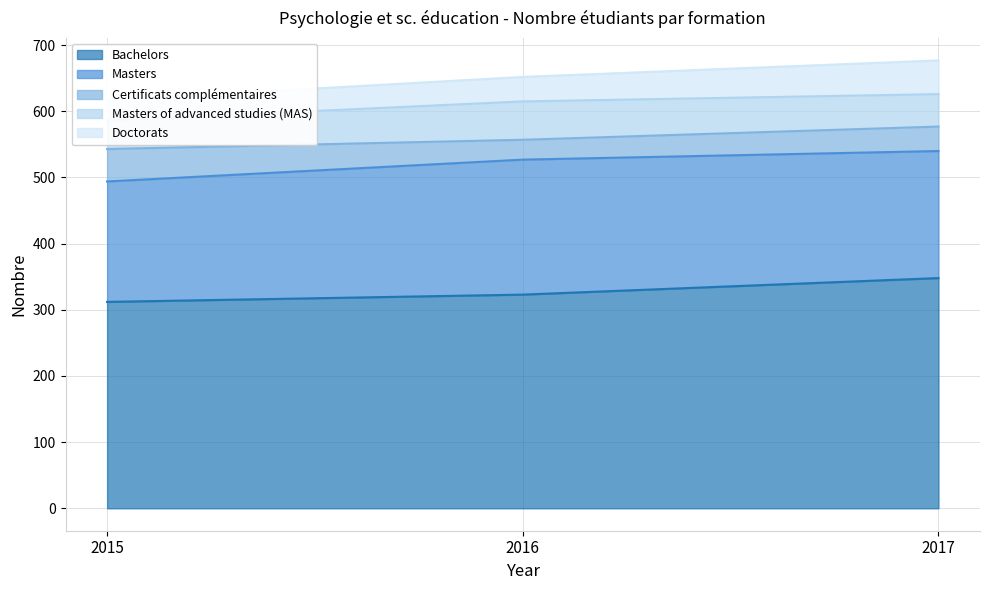

What is the sum of the Masters of advanced studies (MAS) values at 2016 and 2017?

107